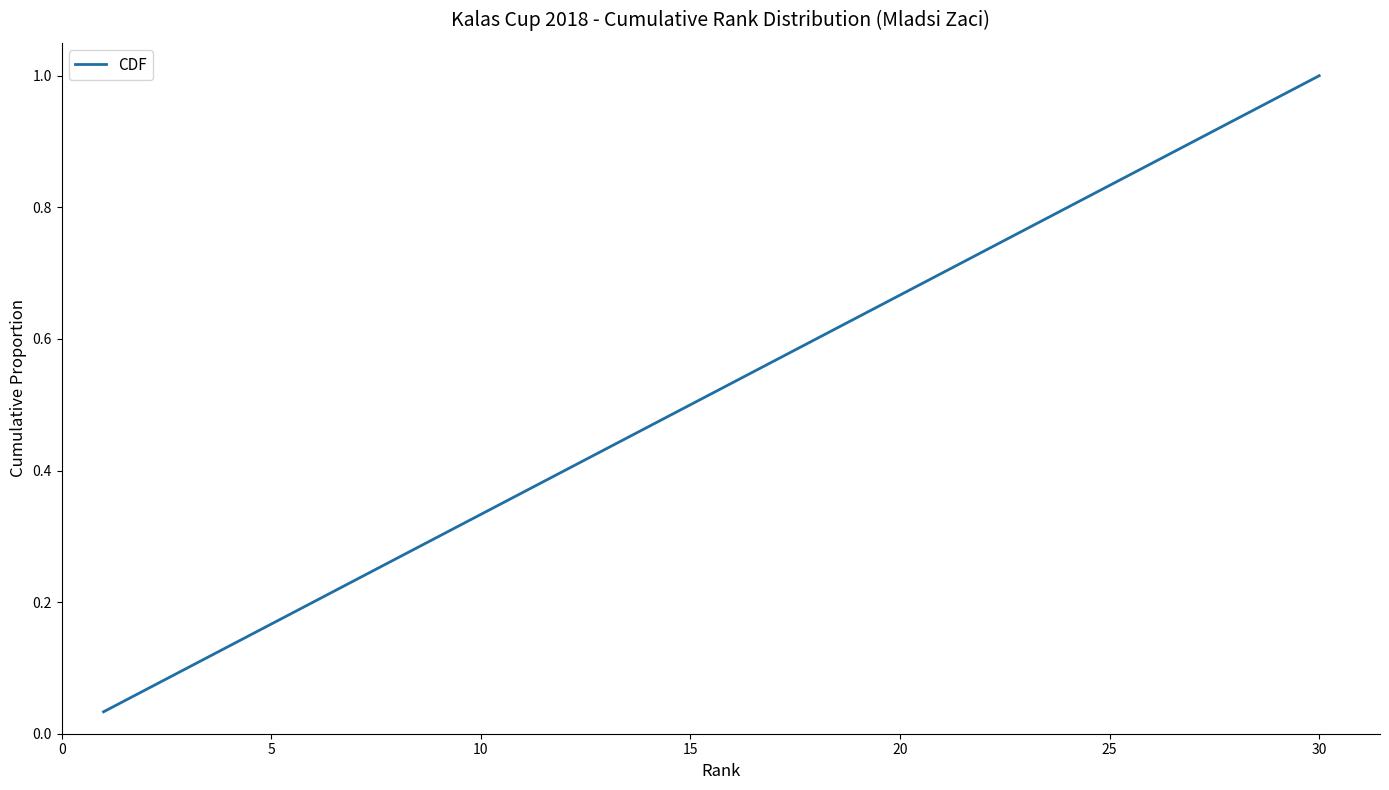

What is the value of the 24th point from the left?

0.8